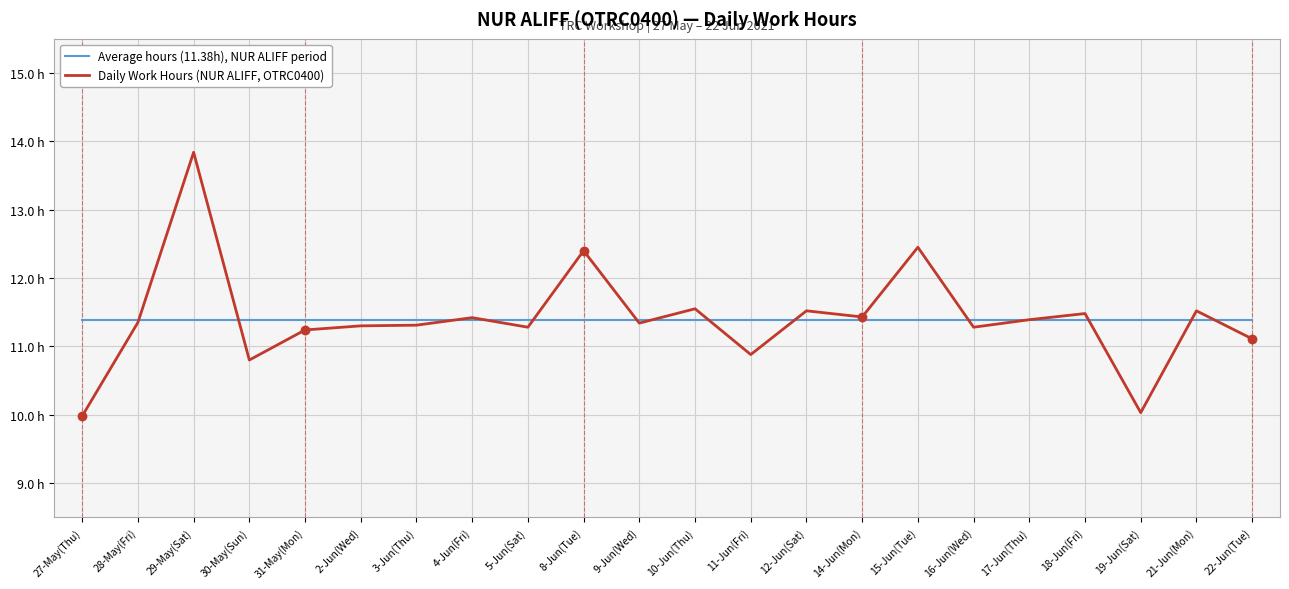

Is the value of Average hours (11.38h), NUR ALIFF period at 15-Jun(Tue) greater than the value of Daily Work Hours (NUR ALIFF, OTRC0400) at 3-Jun(Thu)?

Yes